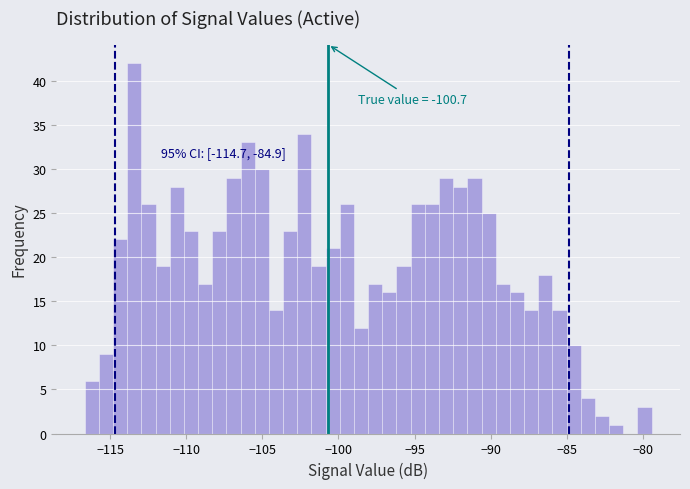

Read against the x-axis, roughly where is the centre of the tallest bar?

-113.5